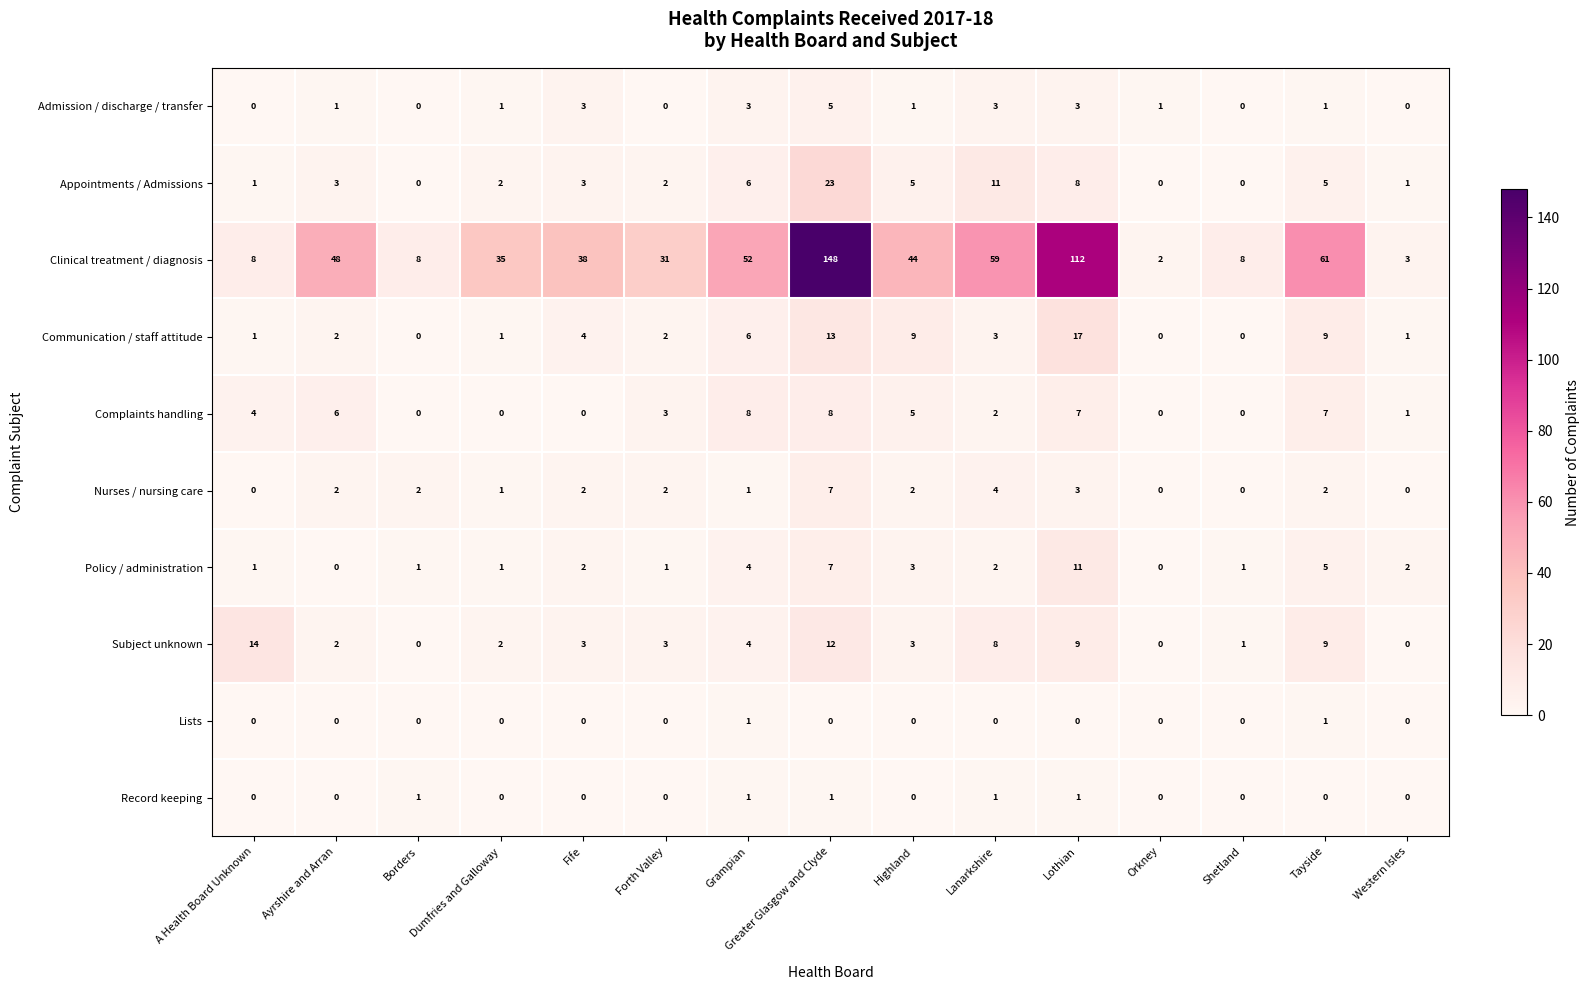

What is the sum of all Complaints handling values?

51